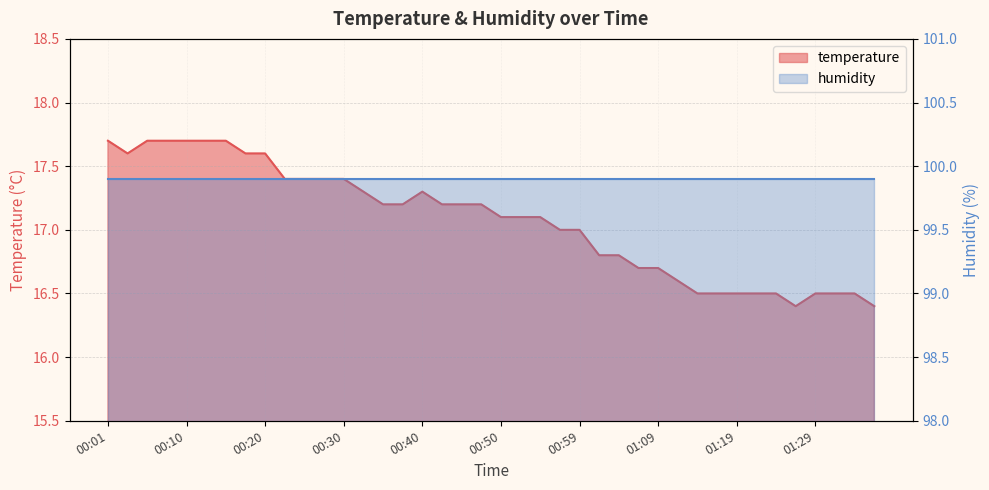

How many values exceed 17?

23